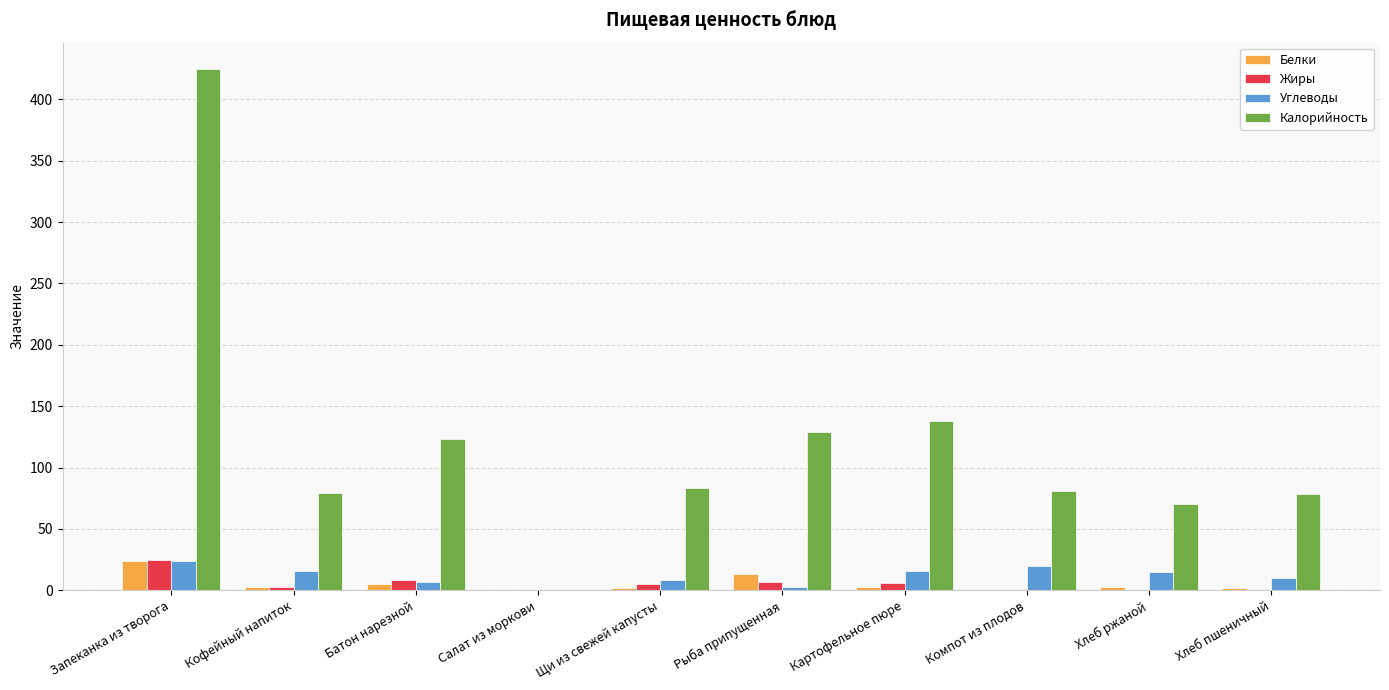

Which series has the largest total across all categories?

Калорийность